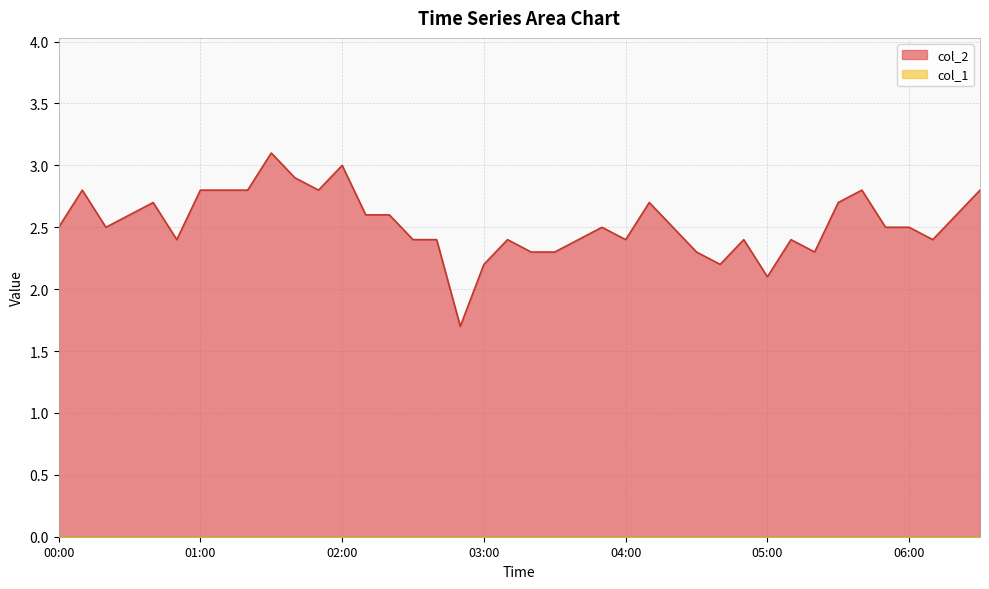

Is it true that the value at 03:20 is 2.3?

True